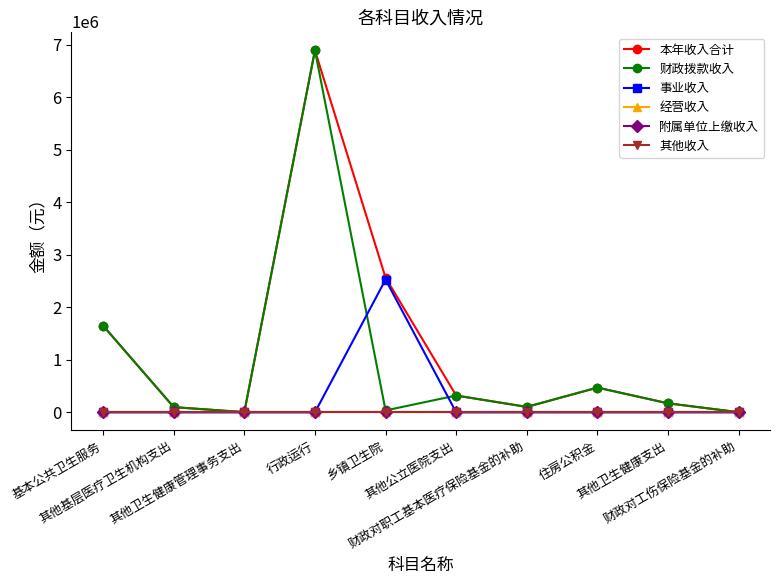

Does the chart display data point markers on the line(s)?

Yes